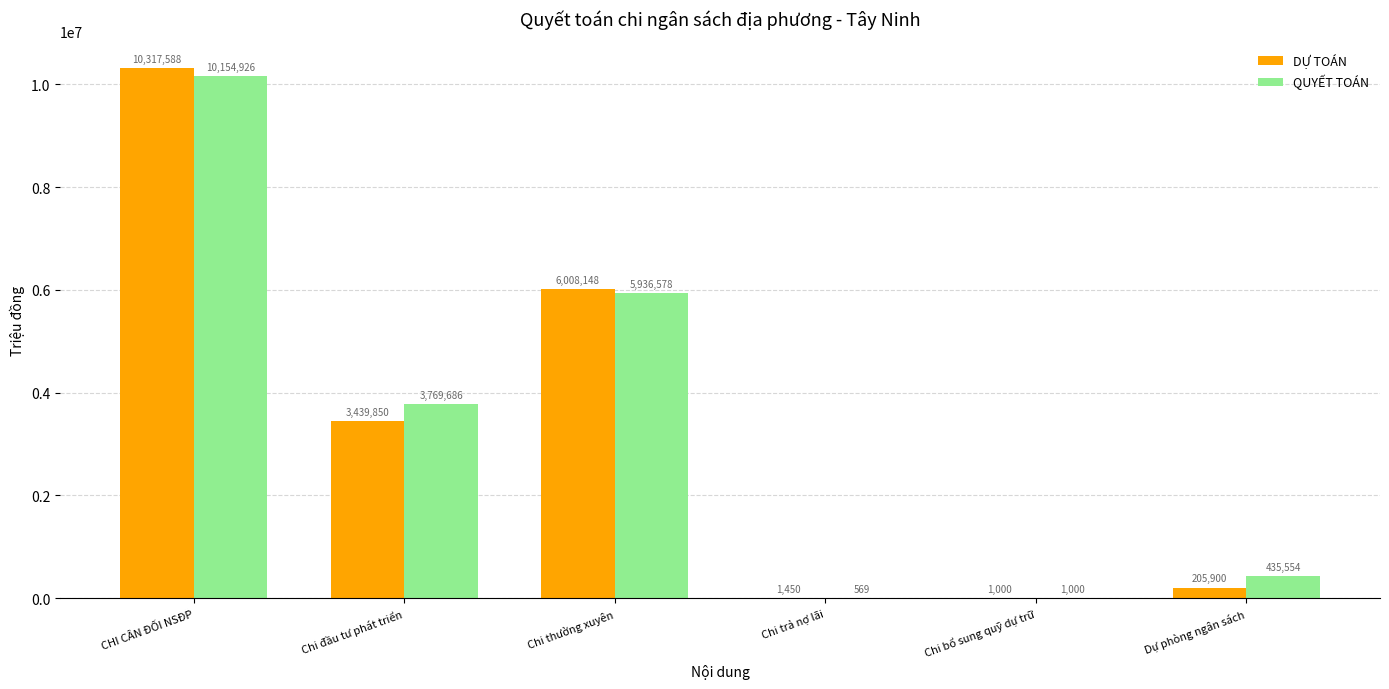

Which series has the widest spread of values?

DỰ TOÁN